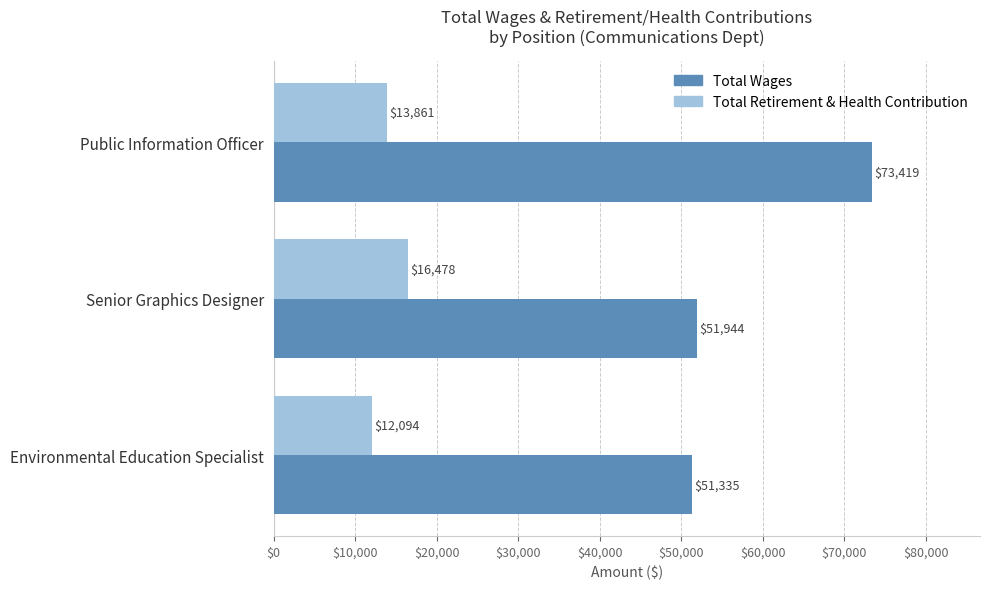

How many distinct data groups are displayed?

2